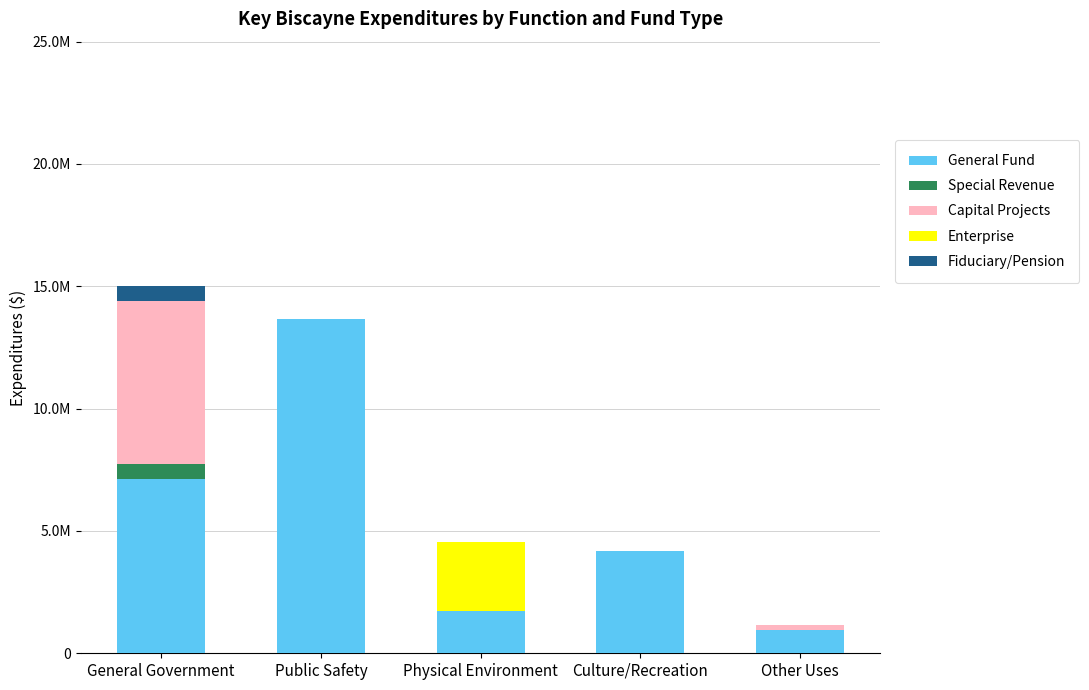

What is the sum of all Fiduciary/Pension values?

633199